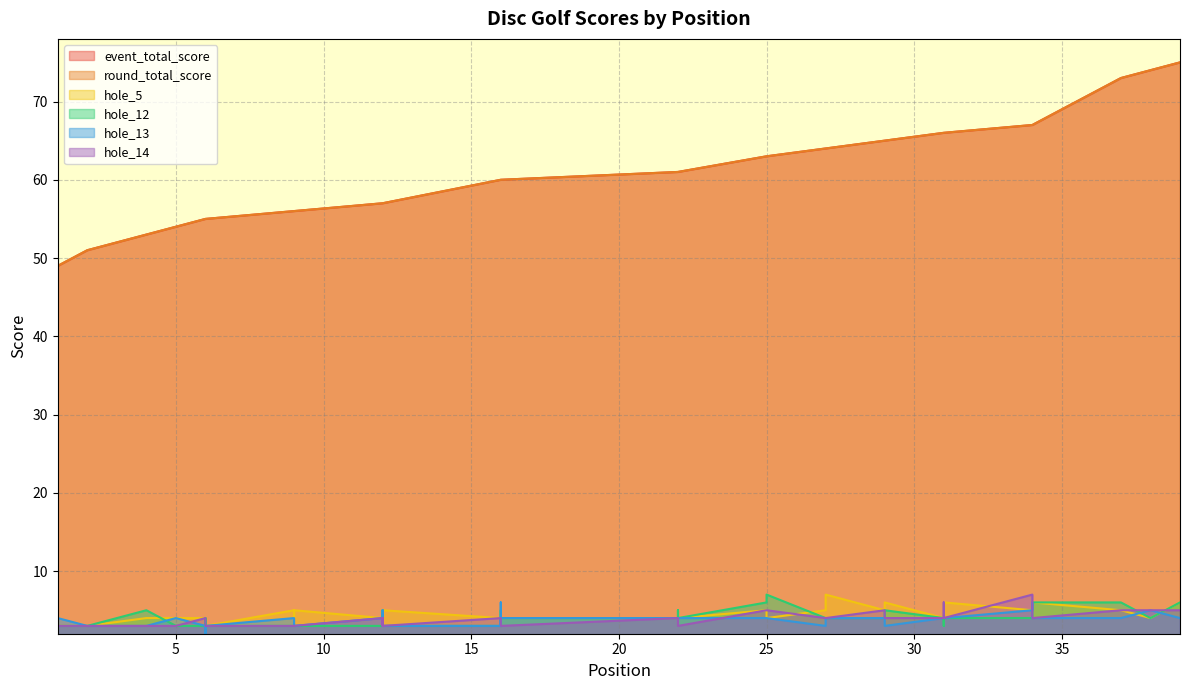

True or false: round_total_score has more than 0 points higher than both neighbors.

False